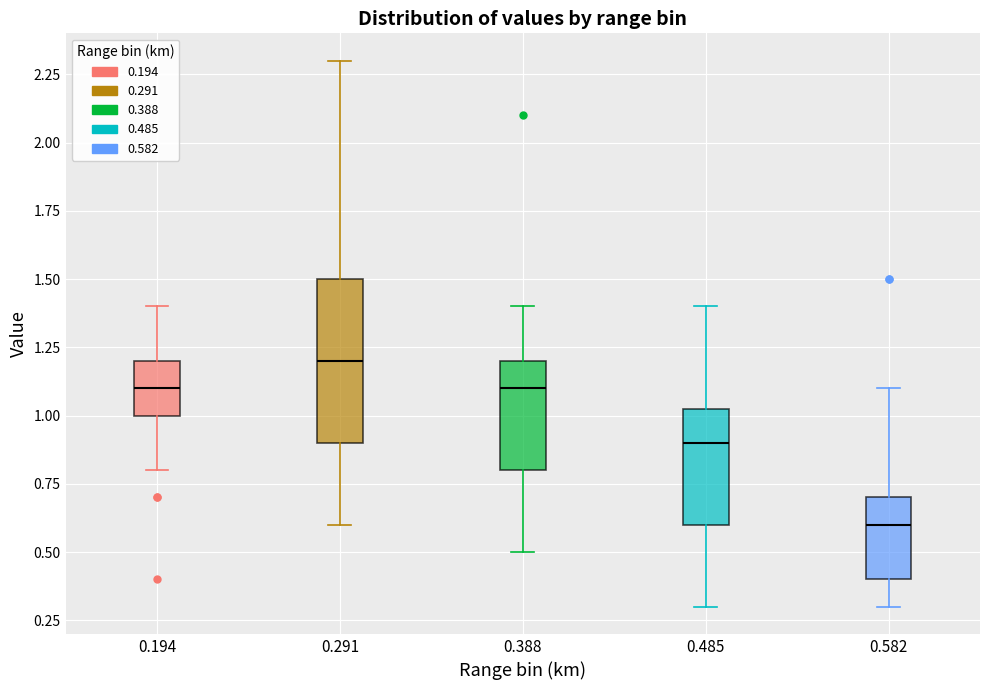

Reading left to right, transcribe this box plot: for each box, give where its median line is, the range the box spans, and where its two whiskers end, as read against the y-axis. The values are not printed on the chart, so give them approximately, as read against the axis.

0.194: median 1.10, box 1.00 to 1.20, whiskers 0.80 to 1.40
0.291: median 1.20, box 0.90 to 1.50, whiskers 0.60 to 2.30
0.388: median 1.10, box 0.80 to 1.20, whiskers 0.50 to 1.40
0.485: median 0.90, box 0.60 to 1.05, whiskers 0.30 to 1.40
0.582: median 0.60, box 0.40 to 0.70, whiskers 0.30 to 1.10